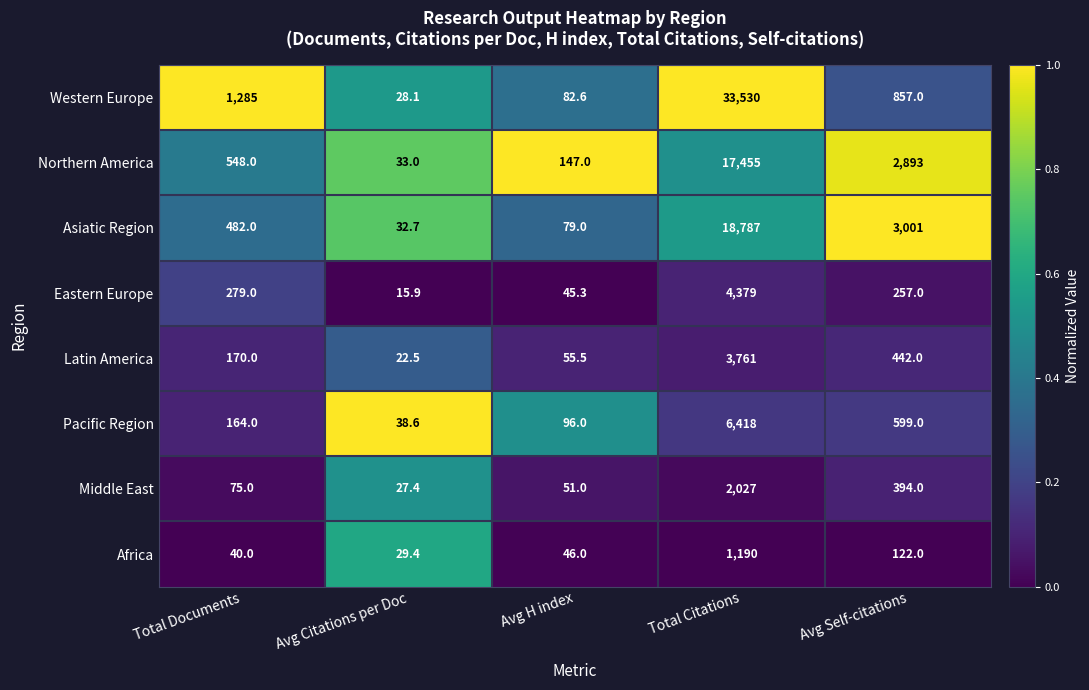

Which series changed the most between Total Documents and Total Citations?

Western Europe